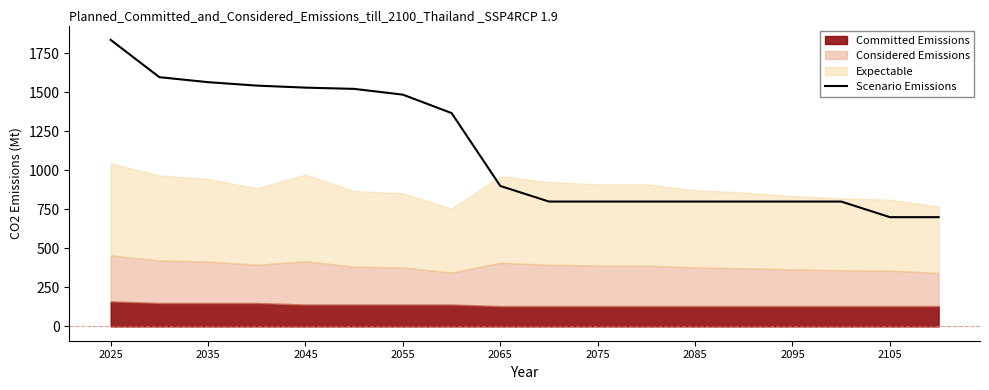

Reading right to left, transcribe all the data shown in this chart.

700	700	800	800	800	800	800	800	800	900	1367	1485	1522	1530	1543	1565	1597	1836